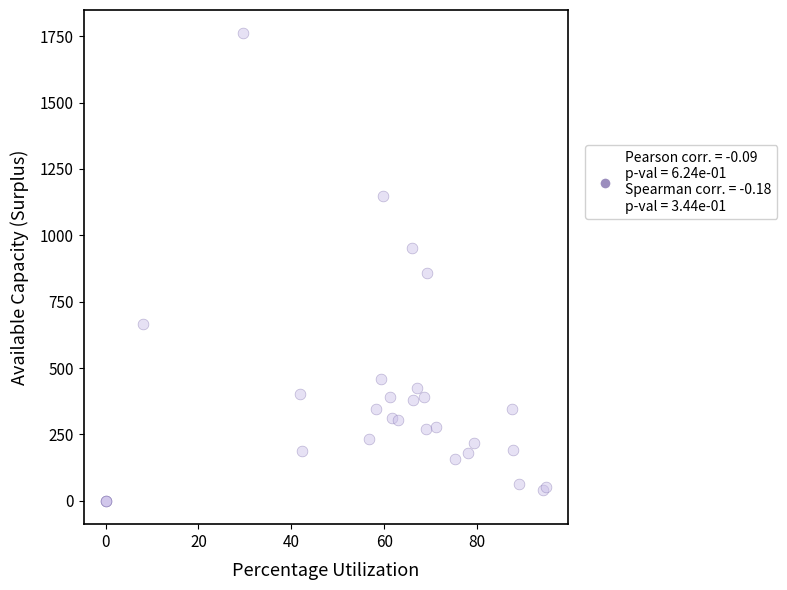

What Y value in the scatter plot is closest to 880?

856.6